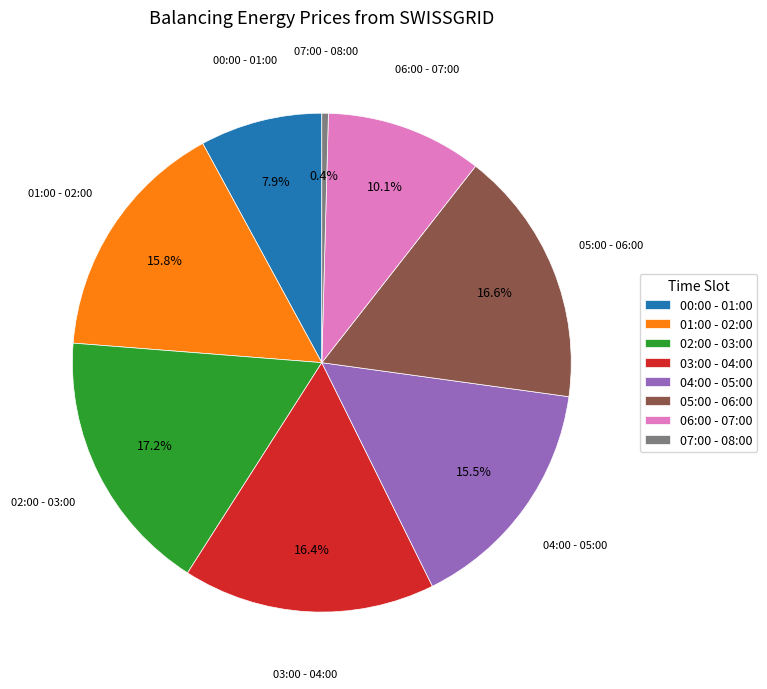

What is the ratio of the value at 00:00 - 01:00 to the value at 04:00 - 05:00?

0.5